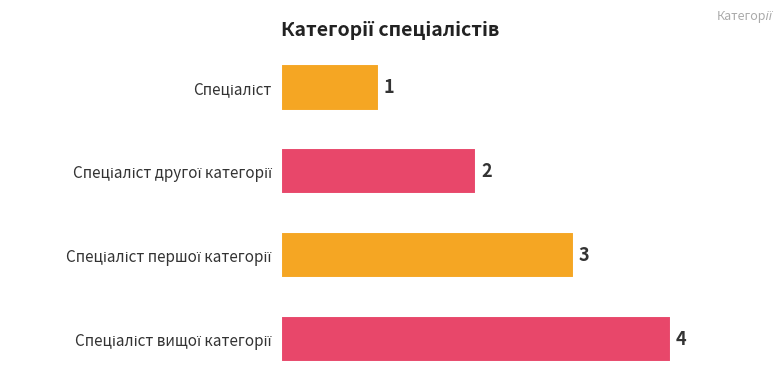

Count the values in the range 2 to 4.

3